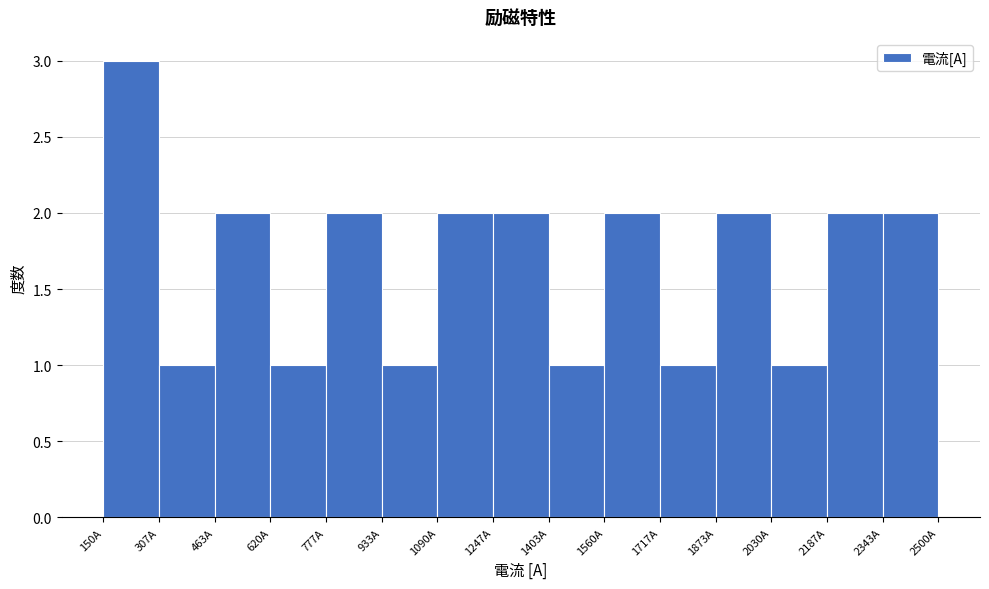

Reading left to right, transcribe this chart: for each bar, give the range it covers on the x-axis and its height. Neither the bar edges nor the heights are printed on the chart, so give them approximately, as read against the axes.

160 to 300: 3
300 to 460: 1
460 to 620: 2
620 to 780: 1
780 to 940: 2
940 to 1100: 1
1100 to 1240: 2
1240 to 1400: 2
1400 to 1560: 1
1560 to 1720: 2
1720 to 1880: 1
1880 to 2040: 2
2040 to 2180: 1
2180 to 2340: 2
2340 to 2500: 2